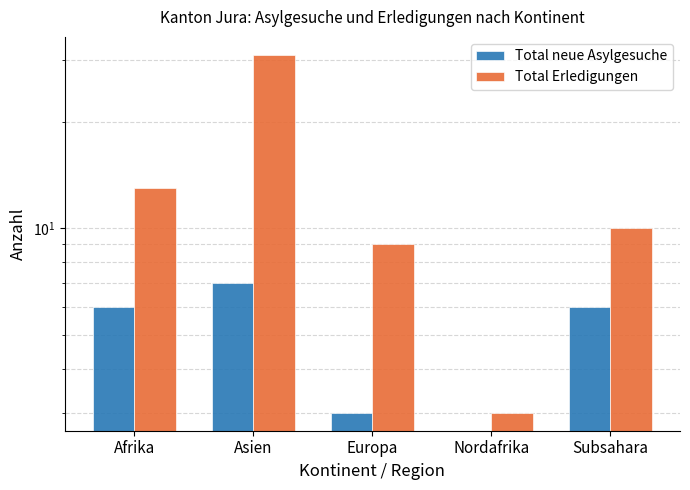

Reading left to right, what are all the values shown in this chart?

Total neue Asylgesuche: 6	7	3	0	6
Total Erledigungen: 13	31	9	3	10